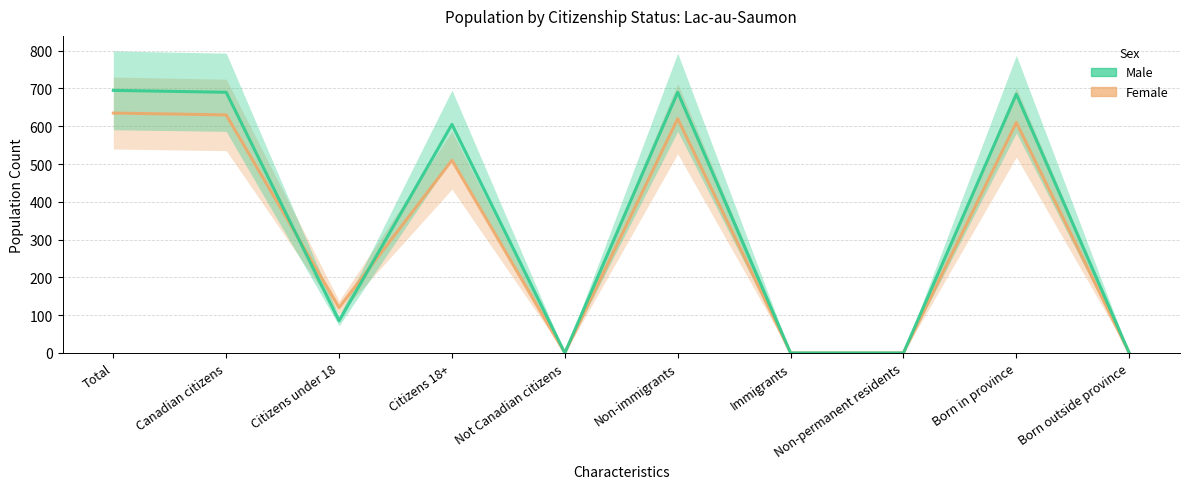

The value of Female at Non-immigrants is 620. True or false?

True